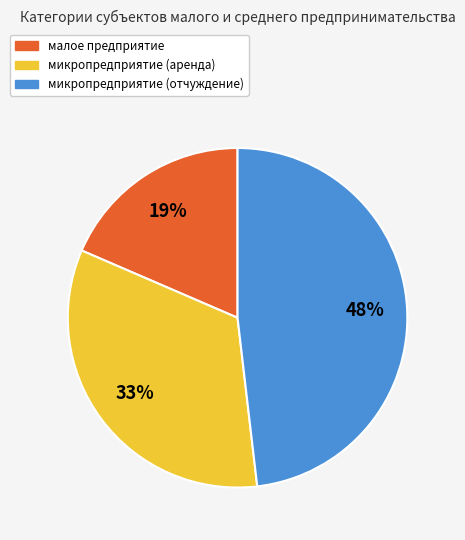

Combined, do микропредприятие (аренда) and малое предприятие account for over 50%?

Yes